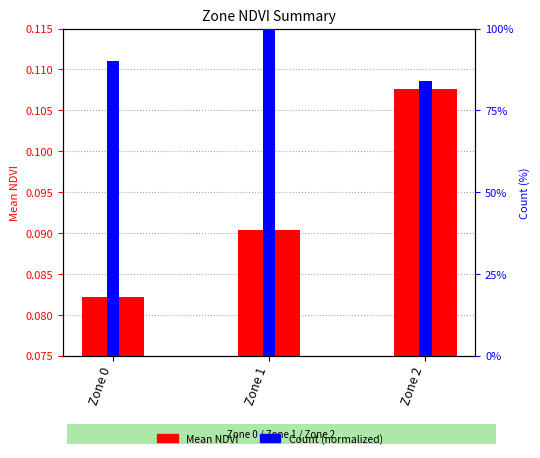

How many bars are there in each group?

2